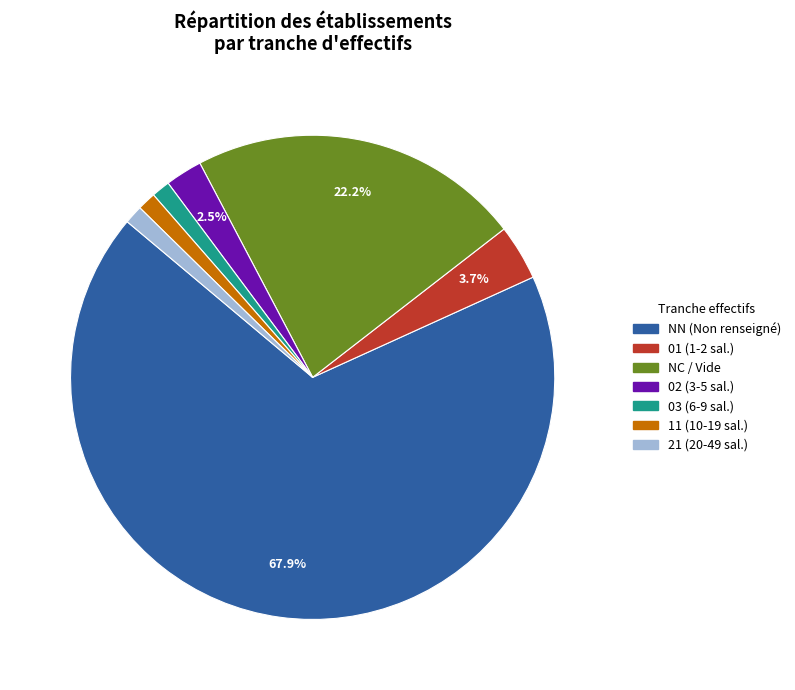

Count the number of slices in the pie.

7